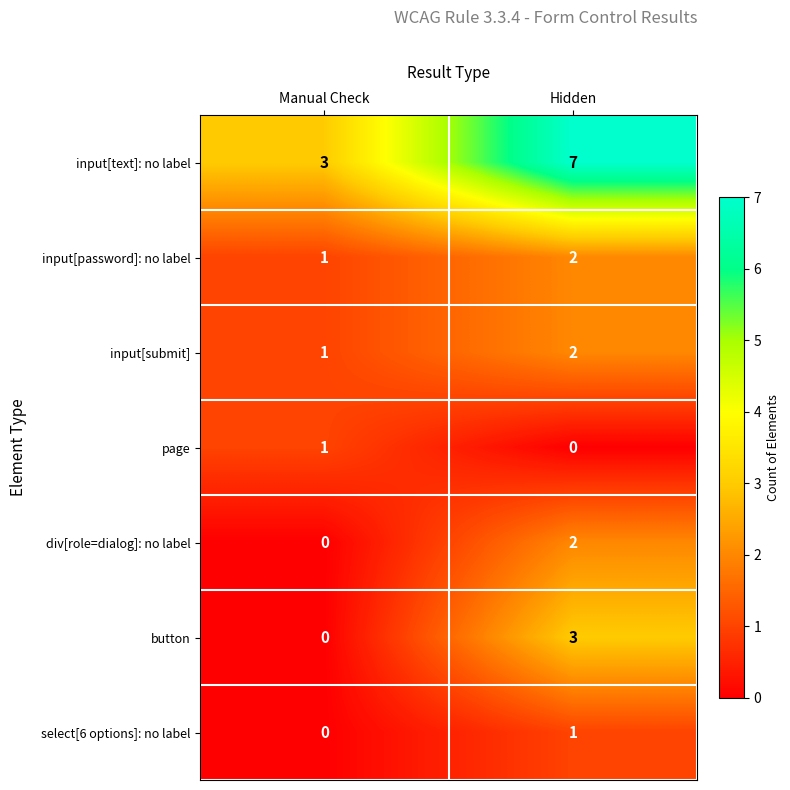

At which label is button closest to 1?

Manual Check